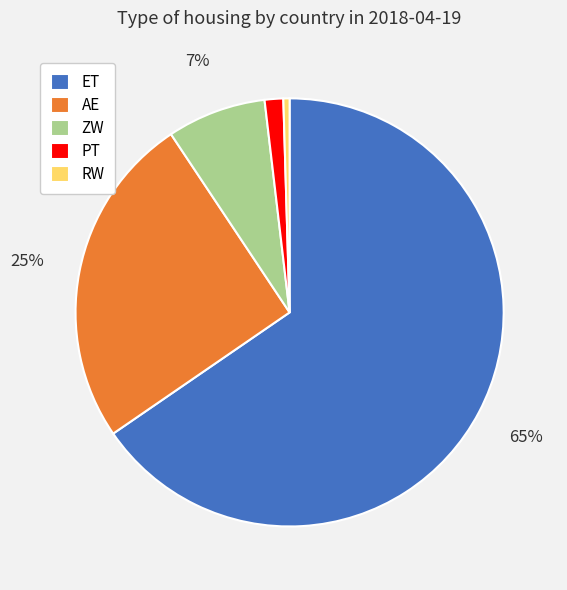

Between ZW and PT, which is larger?

ZW